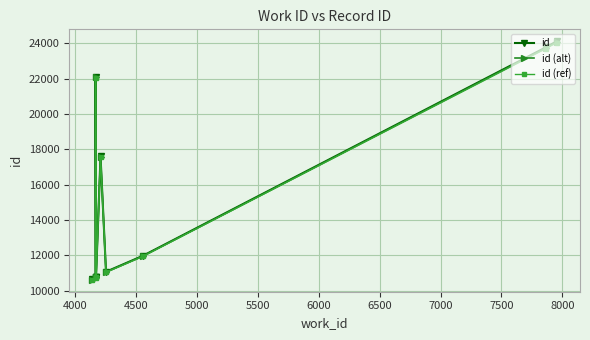

List the series in order of their peak value, lowest first.

id (ref), id (alt), id